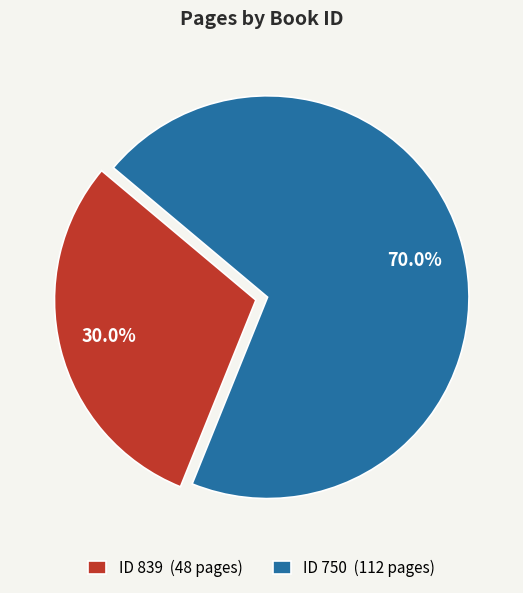

Count the number of slices in the pie.

2